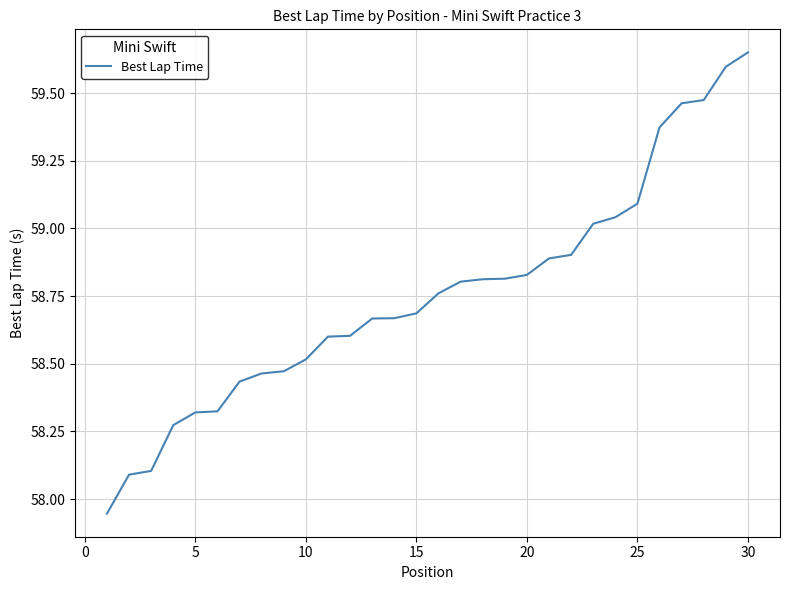

What is the difference between the maximum and minimum values?

1.7